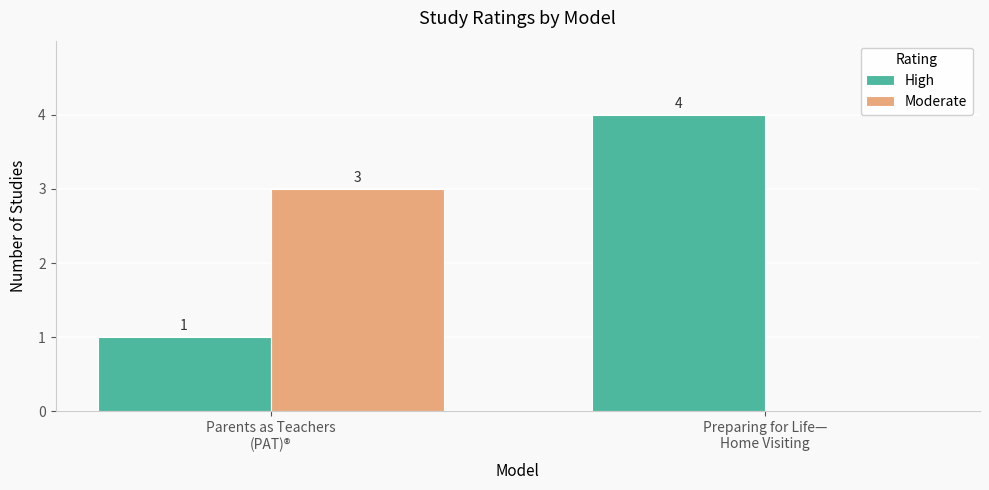

What is the sum of the Moderate values at Parents as Teachers
(PAT)® and Preparing for Life—
Home Visiting?

3